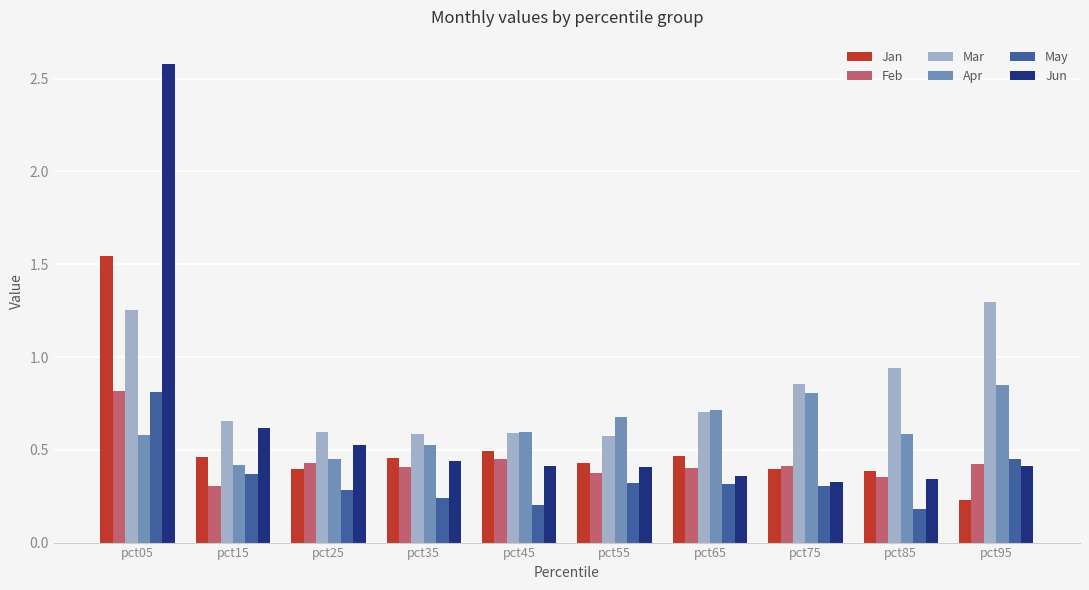

At which category is the sum across all series the highest?

pct05